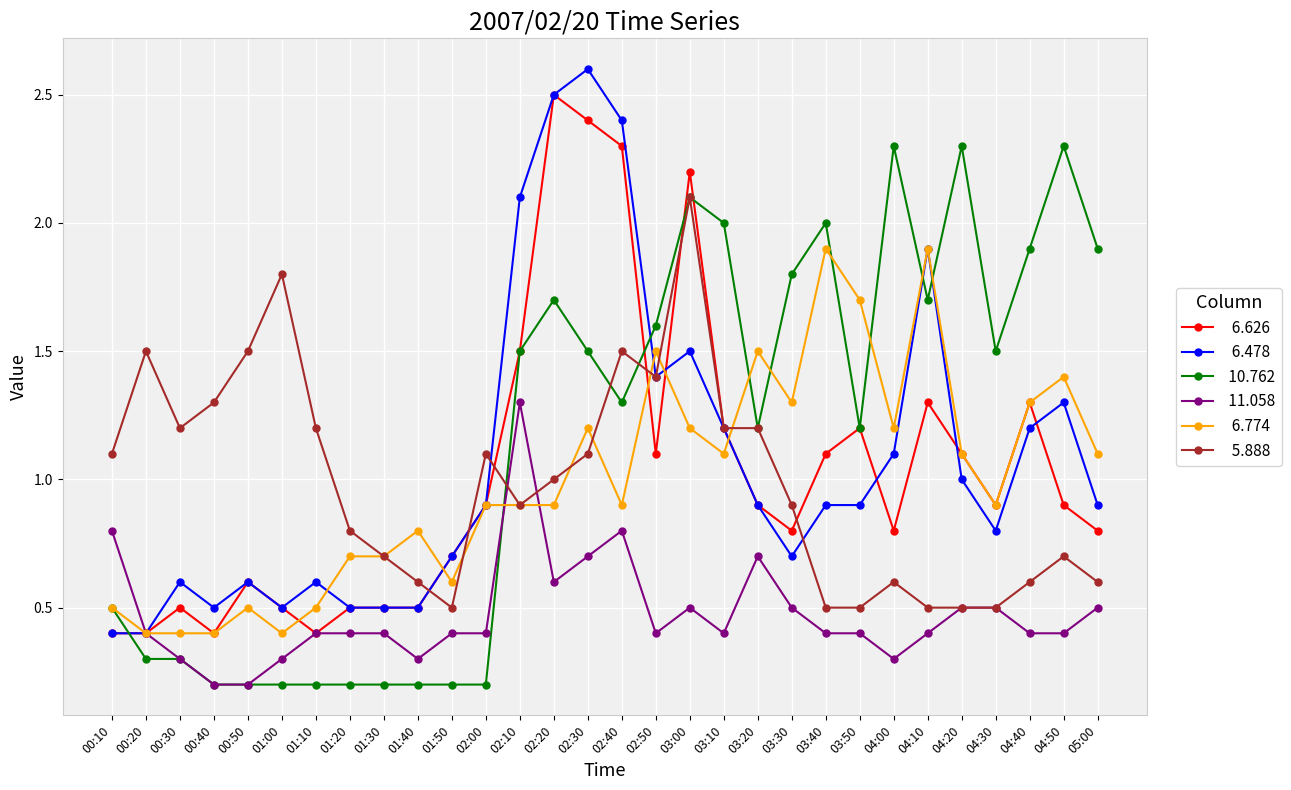

What is the difference between the highest and lowest values at 04:00?

2.0